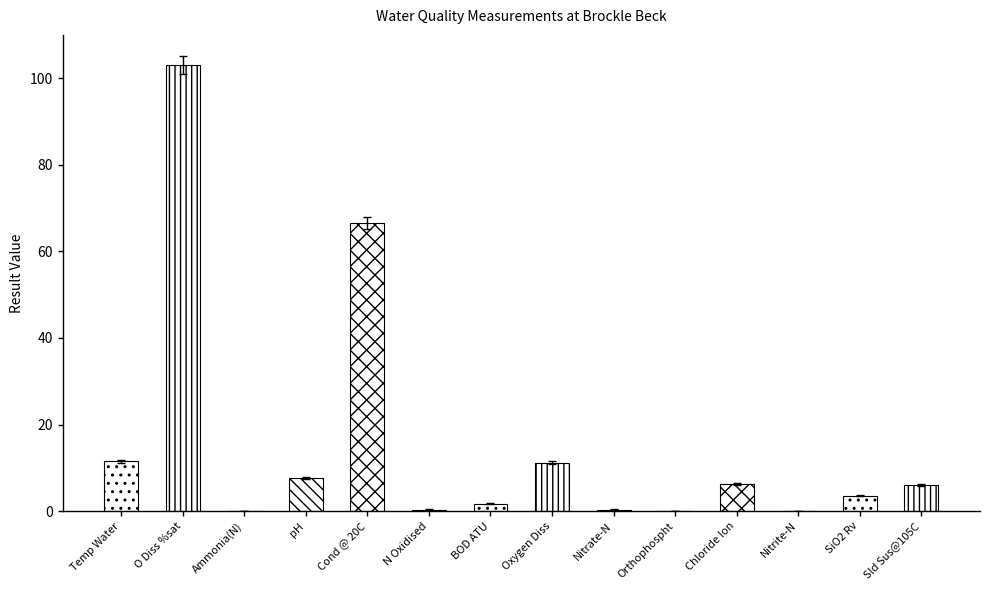

List the labels in order of value, smallest first.

Nitrite-N, Orthophospht, Ammonia(N), Nitrate-N, N Oxidised, BOD ATU, SiO2 Rv, Sld Sus@105C, Chloride Ion, pH, Oxygen Diss, Temp Water, Cond @ 20C, O Diss %sat